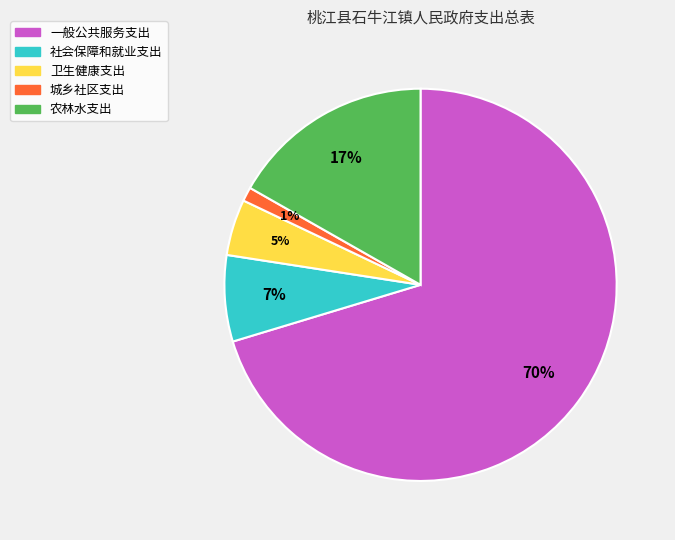

Is there any slice that represents more than half of the pie?

Yes